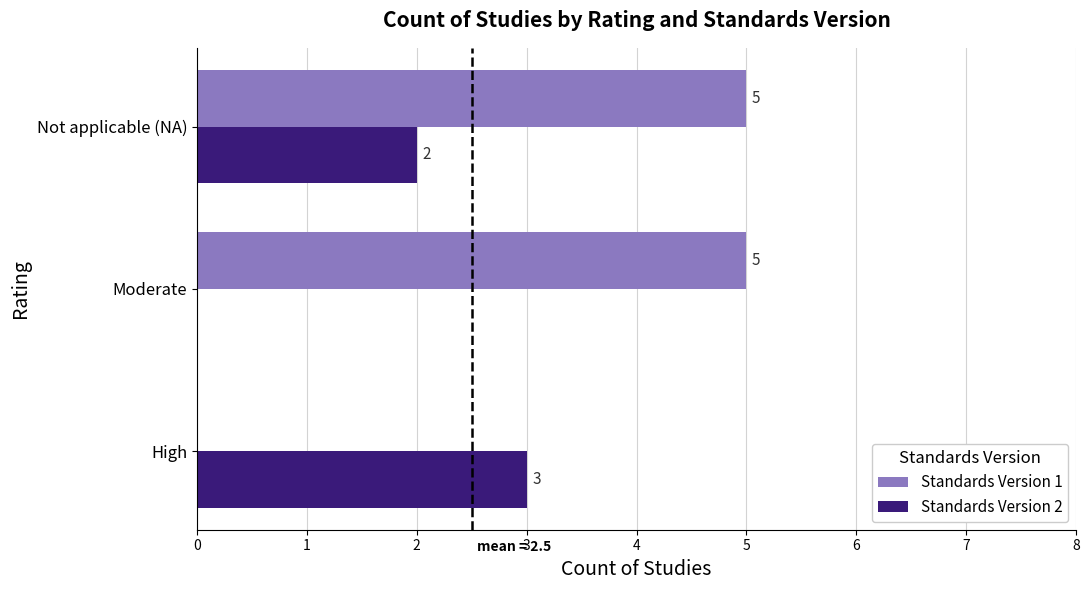

At which label does Standards Version 2 reach its peak?

High